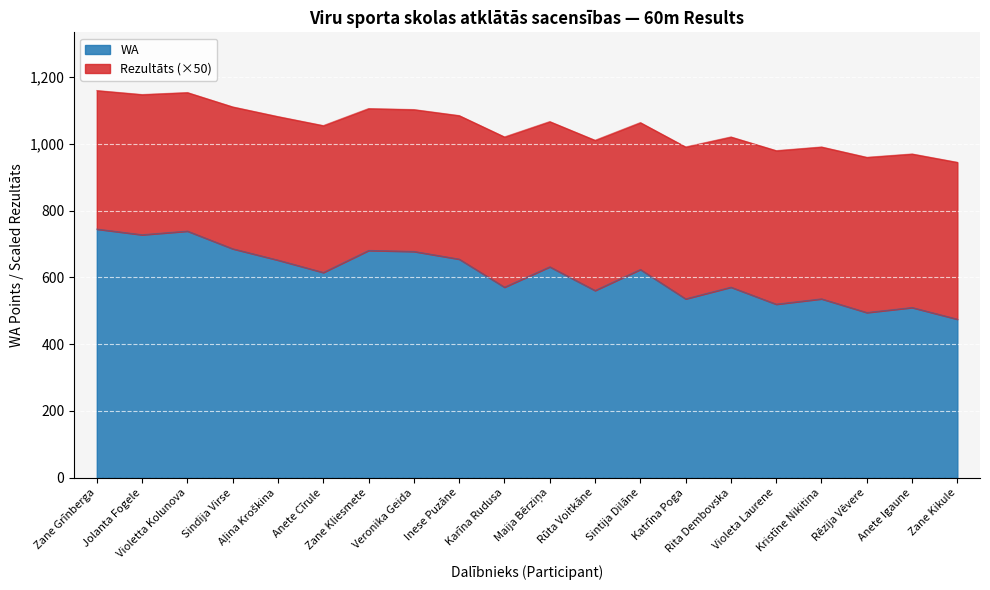

Is the value of Rezultāts at Zane Kikule greater than the value of WA at Rēzija Vēvere?

No